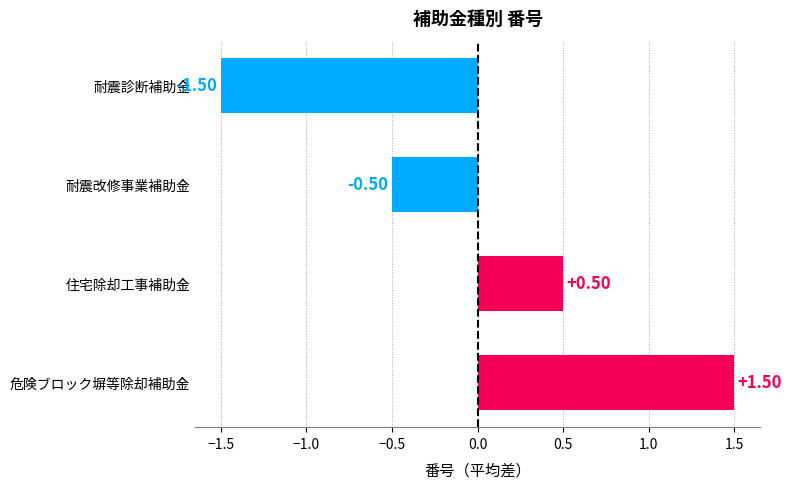

What is the label of the 4th bar from the bottom?

耐震診断補助金